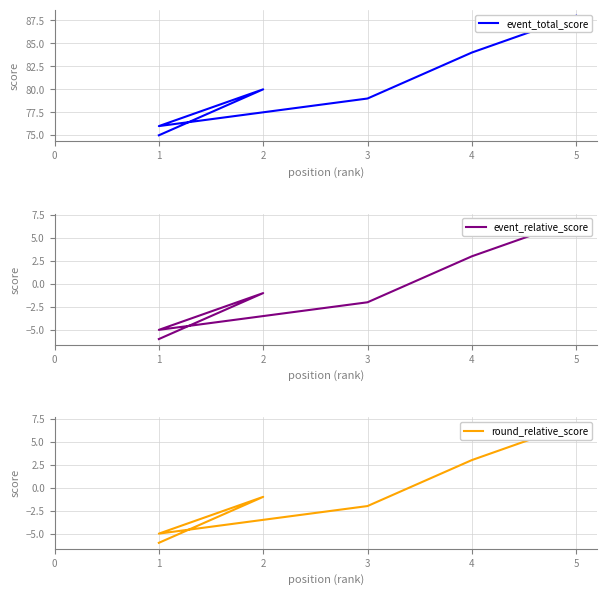

Reading left to right, extract all data points from this chart.

event_total_score: 75	80	76	76	79	84	88
event_relative_score: -6	-1	-5	-5	-2	3	7
round_relative_score: -6	-1	-5	-5	-2	3	7